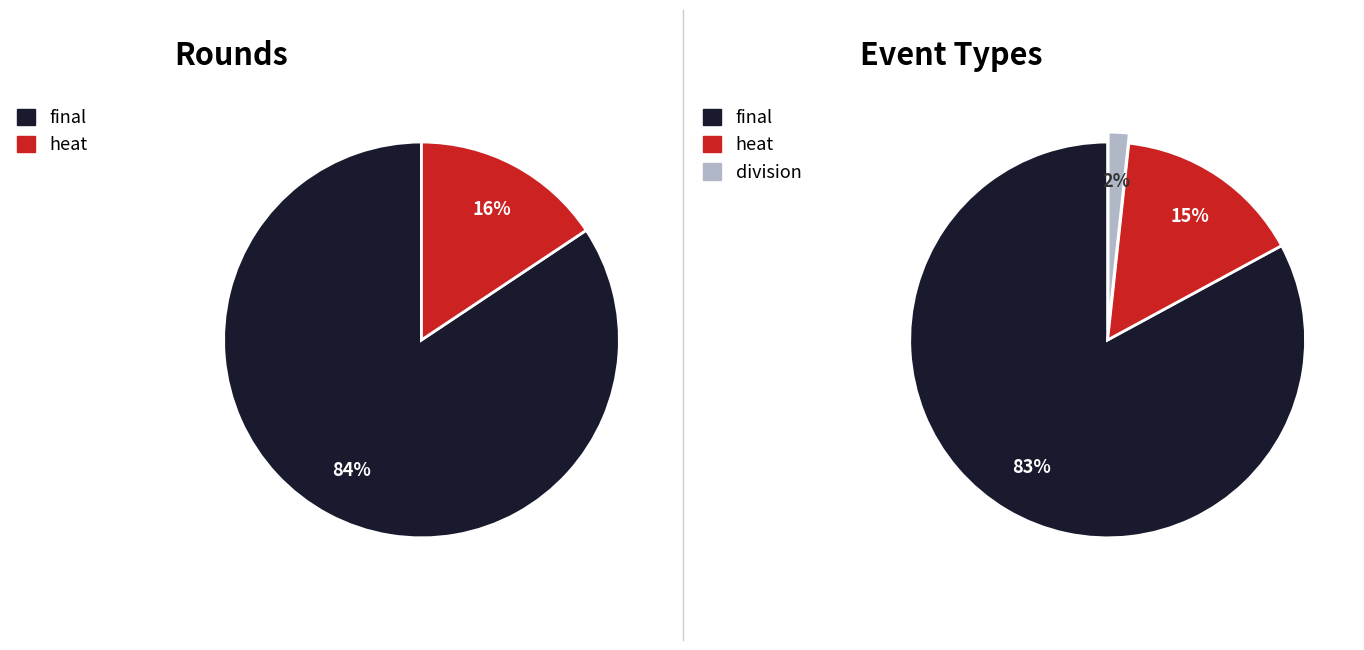

Rank the categories by value from lowest to highest.

division, heat, final